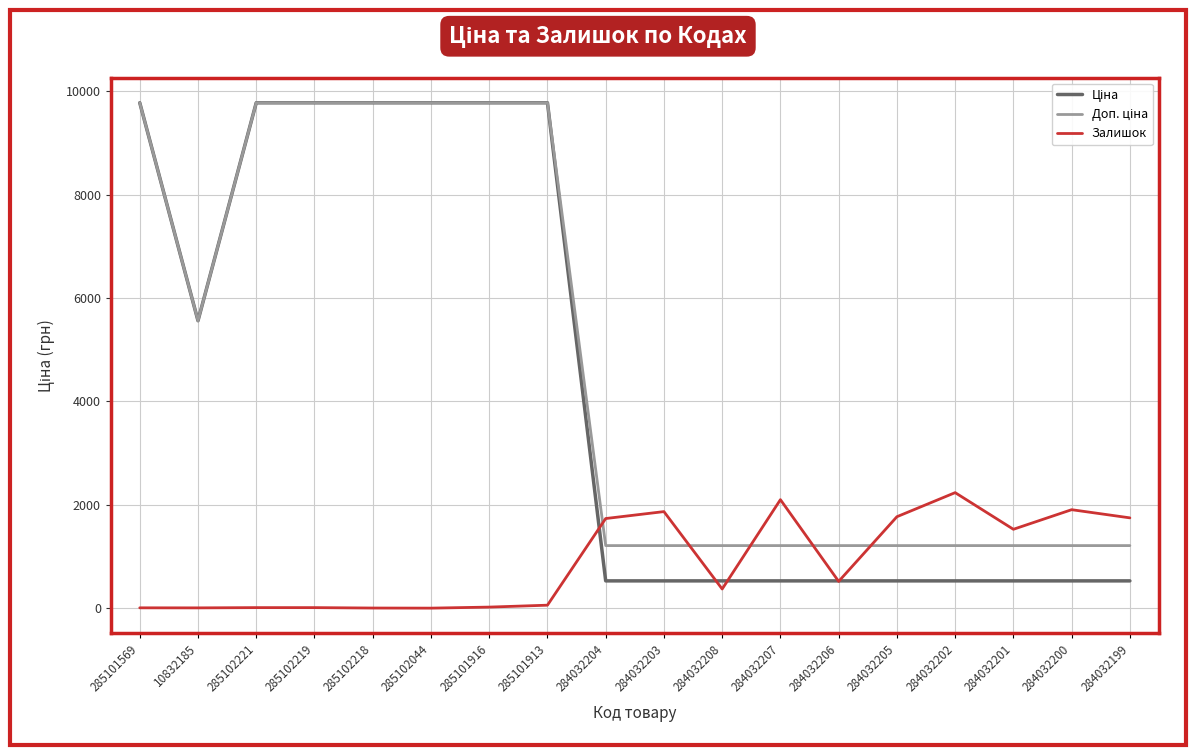

What is the greatest value displayed?

9775.5